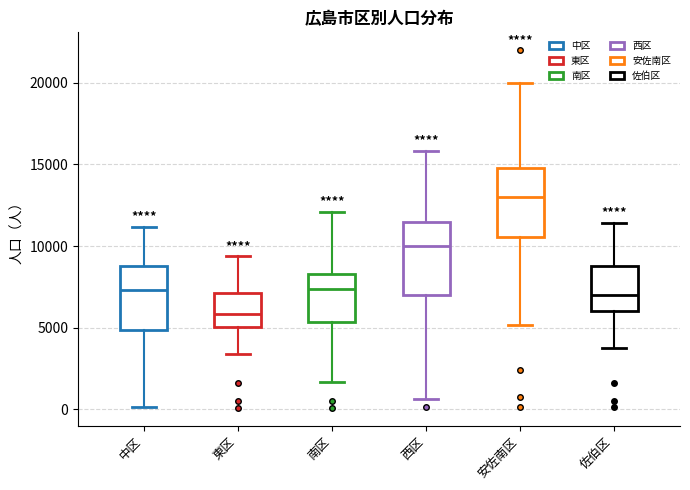

Reading left to right, transcribe this box plot: for each box, give where its median line is, the range the box spans, and where its two whiskers end, as read against the y-axis. The values are not printed on the chart, so give them approximately, as read against the axis.

中区: median 7500, box 5000 to 9000, whiskers 0 to 11000
東区: median 6000, box 5000 to 7000, whiskers 3500 to 9500
南区: median 7500, box 5500 to 8500, whiskers 1500 to 12000
西区: median 10000, box 7000 to 11500, whiskers 500 to 16000
安佐南区: median 13000, box 10500 to 15000, whiskers 5000 to 20000
佐伯区: median 7000, box 6000 to 9000, whiskers 4000 to 11500